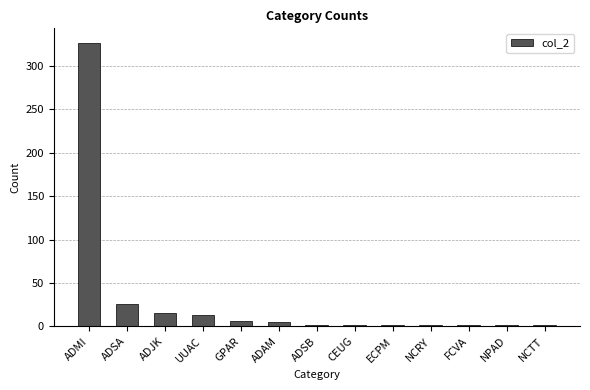

At which label is the value closest to 164?

ADSA